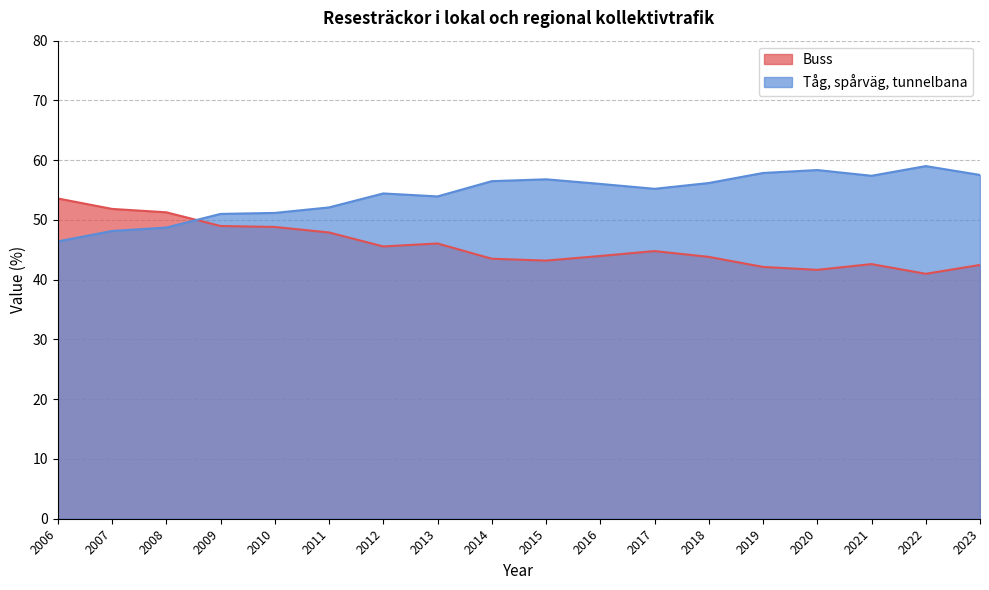

Reading left to right, transcribe all the data shown in this chart.

Buss: 53.6	51.8	51.3	49.0	48.8	47.9	45.6	46.1	43.5	43.2	44.0	44.8	43.8	42.1	41.6	42.6	41.0	42.5
Tåg, spårväg, tunnelbana: 46.4	48.2	48.7	51.0	51.2	52.1	54.4	53.9	56.5	56.8	56.0	55.2	56.2	57.9	58.4	57.4	59.0	57.5